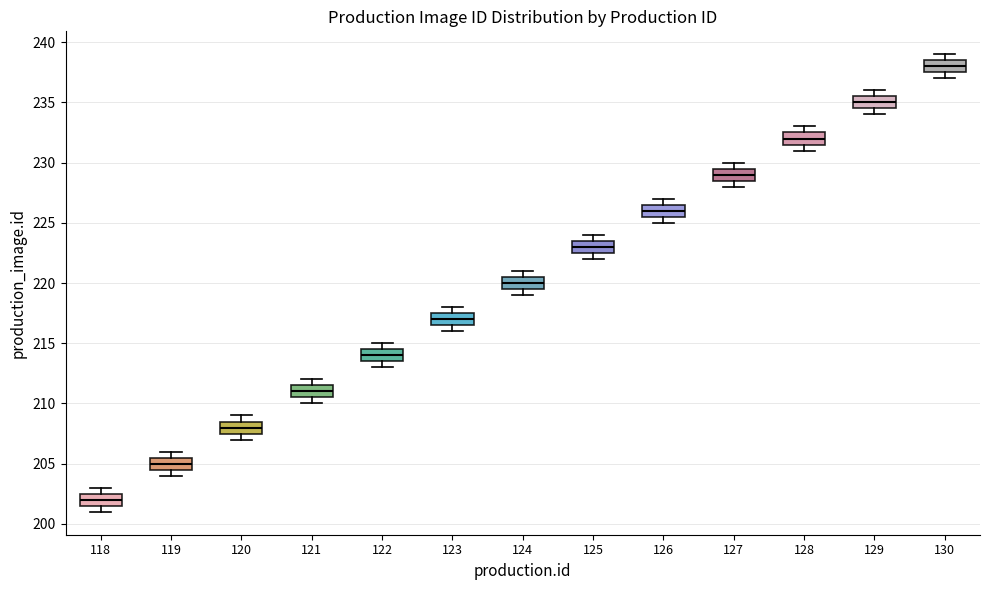

Reading left to right, read every box against the y-axis: the position of its median line, the range the box covers, and the ends of its whiskers. The values are not printed on the chart, so give them approximately, as read against the axis.

118: median 202.0, box 201.5 to 202.5, whiskers 201.0 to 203.0
119: median 205.0, box 204.5 to 205.5, whiskers 204.0 to 206.0
120: median 208.0, box 207.5 to 208.5, whiskers 207.0 to 209.0
121: median 211.0, box 210.5 to 211.5, whiskers 210.0 to 212.0
122: median 214.0, box 213.5 to 214.5, whiskers 213.0 to 215.0
123: median 217.0, box 216.5 to 217.5, whiskers 216.0 to 218.0
124: median 220.0, box 219.5 to 220.5, whiskers 219.0 to 221.0
125: median 223.0, box 222.5 to 223.5, whiskers 222.0 to 224.0
126: median 226.0, box 225.5 to 226.5, whiskers 225.0 to 227.0
127: median 229.0, box 228.5 to 229.5, whiskers 228.0 to 230.0
128: median 232.0, box 231.5 to 232.5, whiskers 231.0 to 233.0
129: median 235.0, box 234.5 to 235.5, whiskers 234.0 to 236.0
130: median 238.0, box 237.5 to 238.5, whiskers 237.0 to 239.0